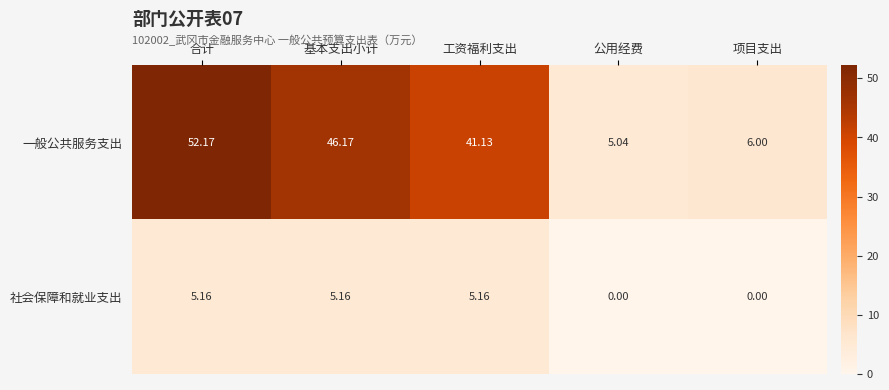

Which series changed the most between 合计 and 基本支出小计?

一般公共服务支出